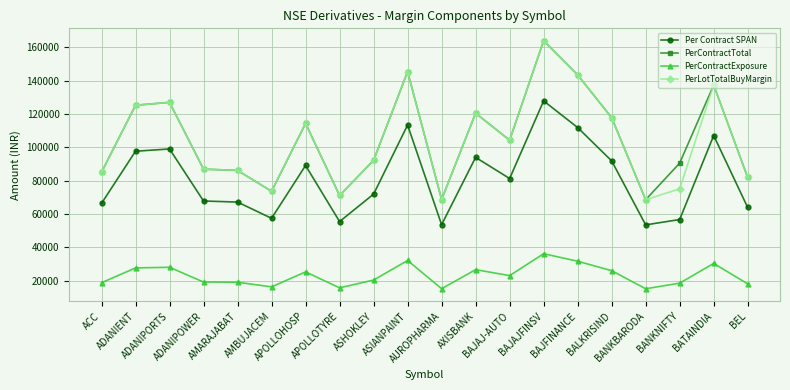

True or false: PerLotTotalBuyMargin has more than 1 points higher than both neighbors.

True